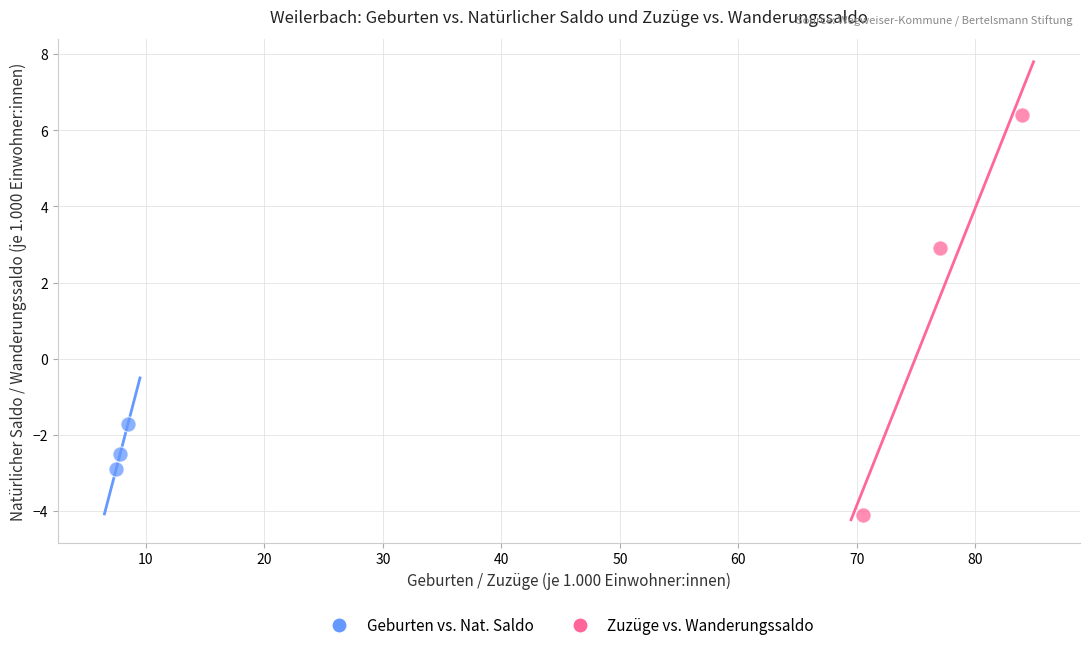

Which series has the largest Y range (max minus min)?

Zuzüge vs. Wanderungssaldo